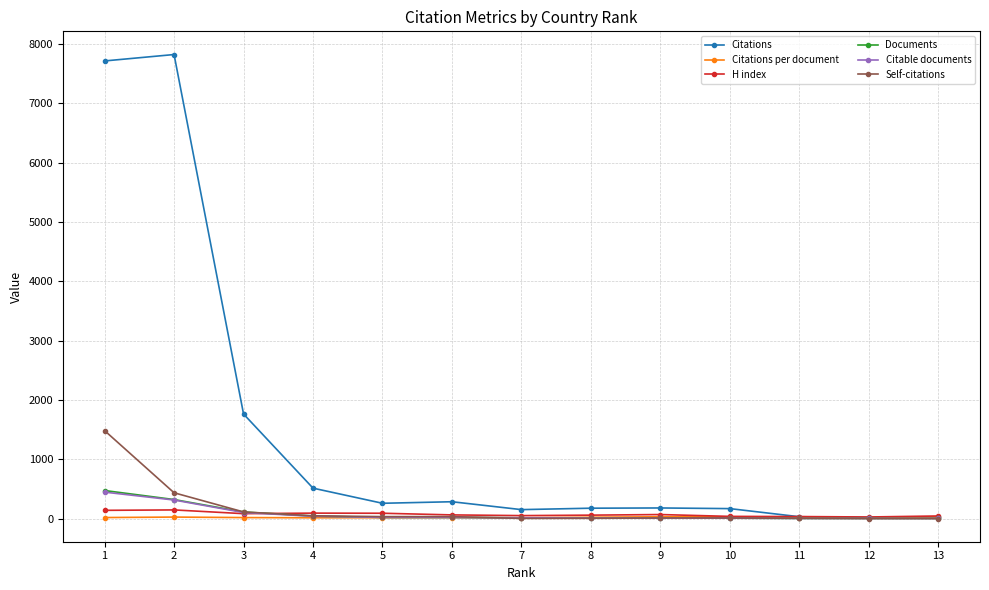

Which series has the largest range (max minus min)?

Citations